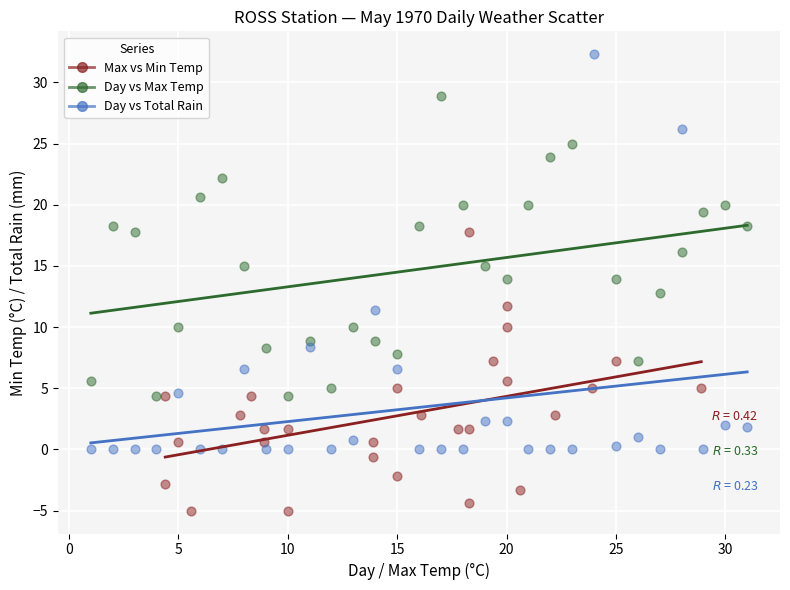

Which series has the largest Y range (max minus min)?

Day vs Total Rain